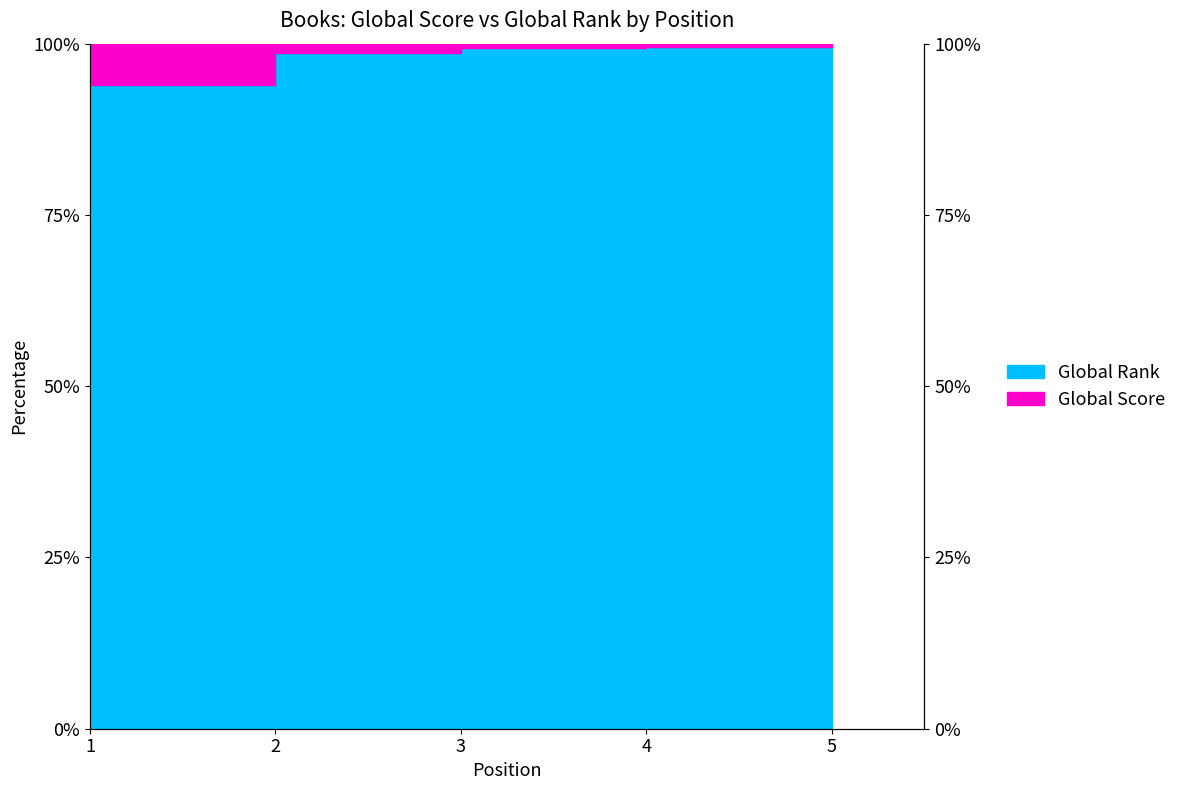

At which label is the value closest to 96?

1